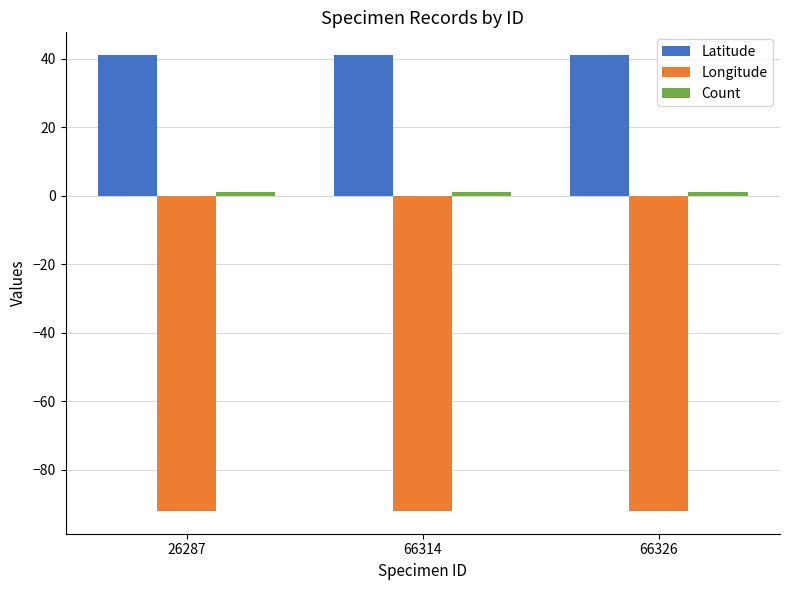

The value of Longitude at 26287 is -153.9. True or false?

False